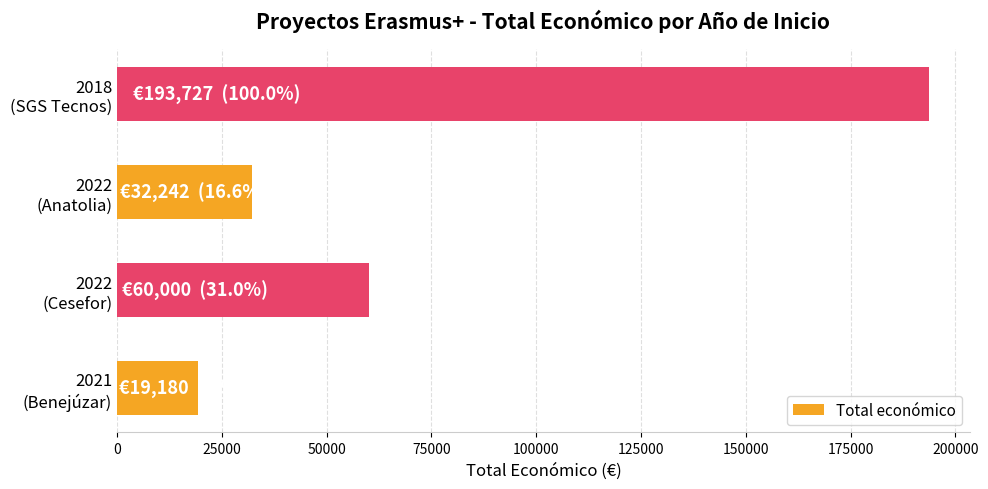

What is the difference between the second highest and second lowest values?

27758